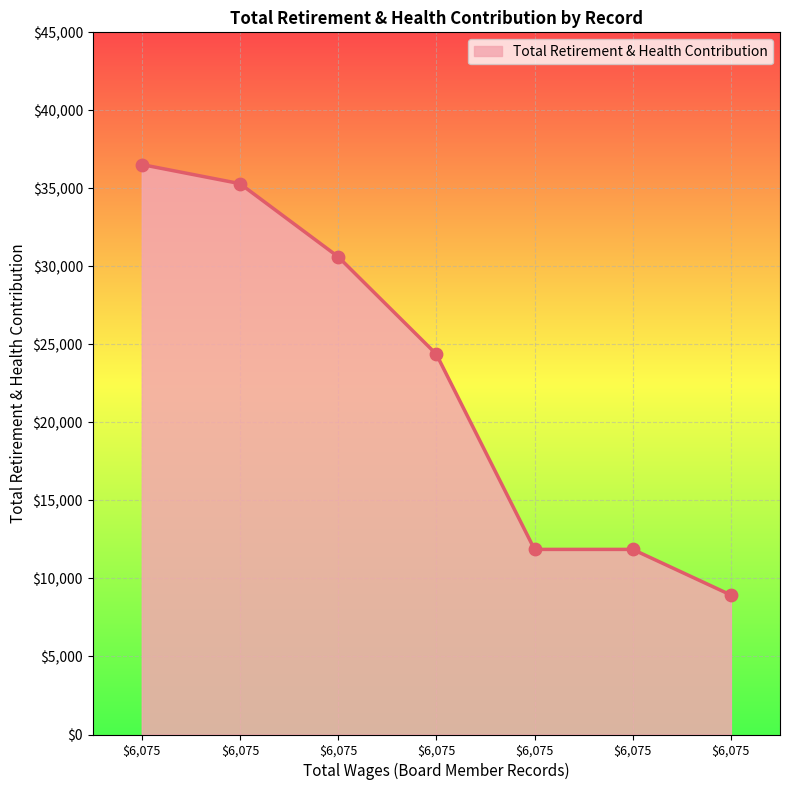

Is this an area chart (filled region under the line)?

Yes